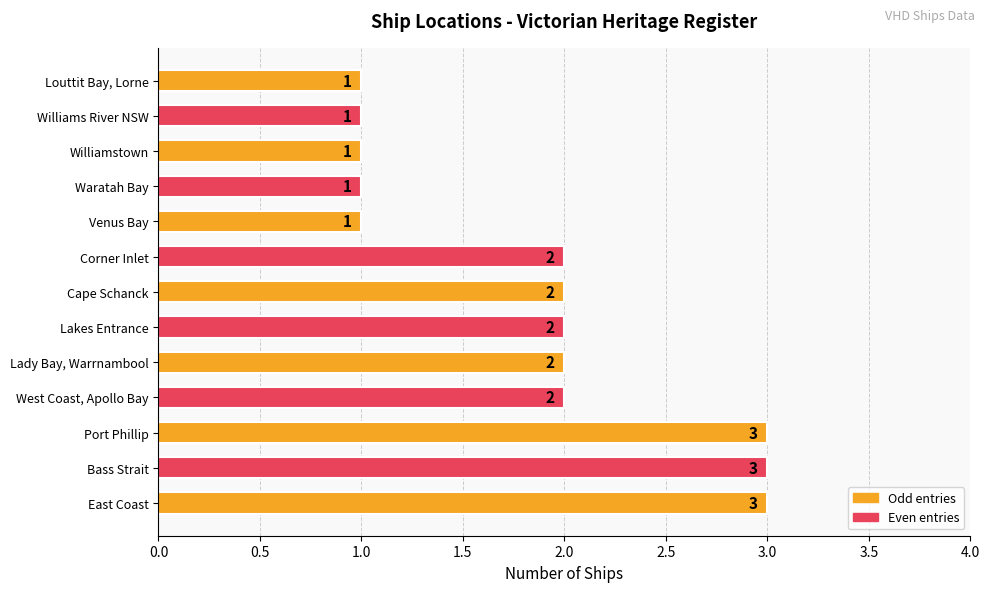

Reading bottom to top, extract all data points from this chart.

3	3	3	2	2	2	2	2	1	1	1	1	1